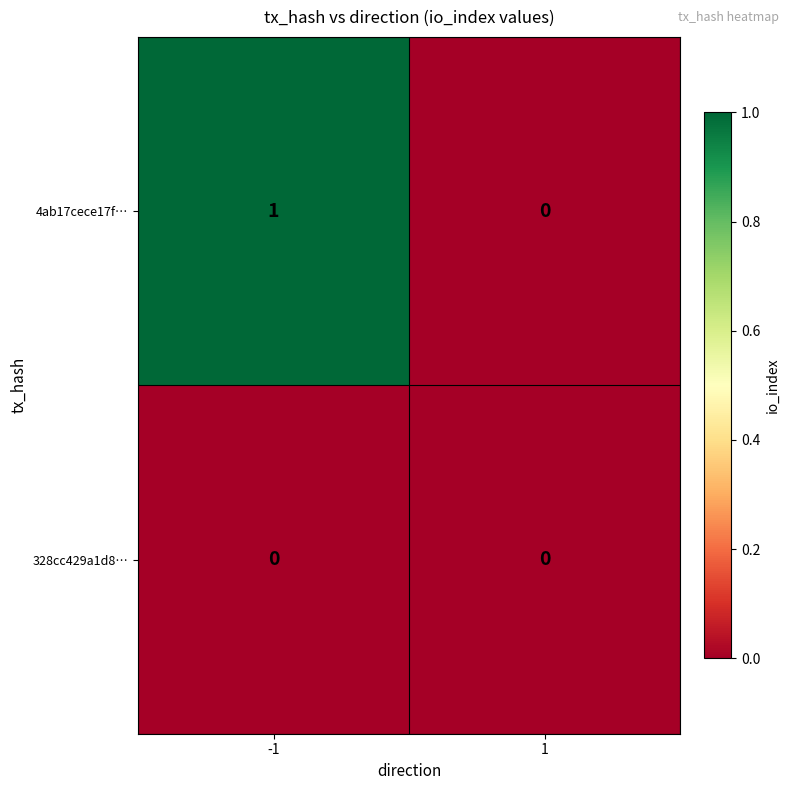

Which series has the largest total across all categories?

4ab17cece17f…